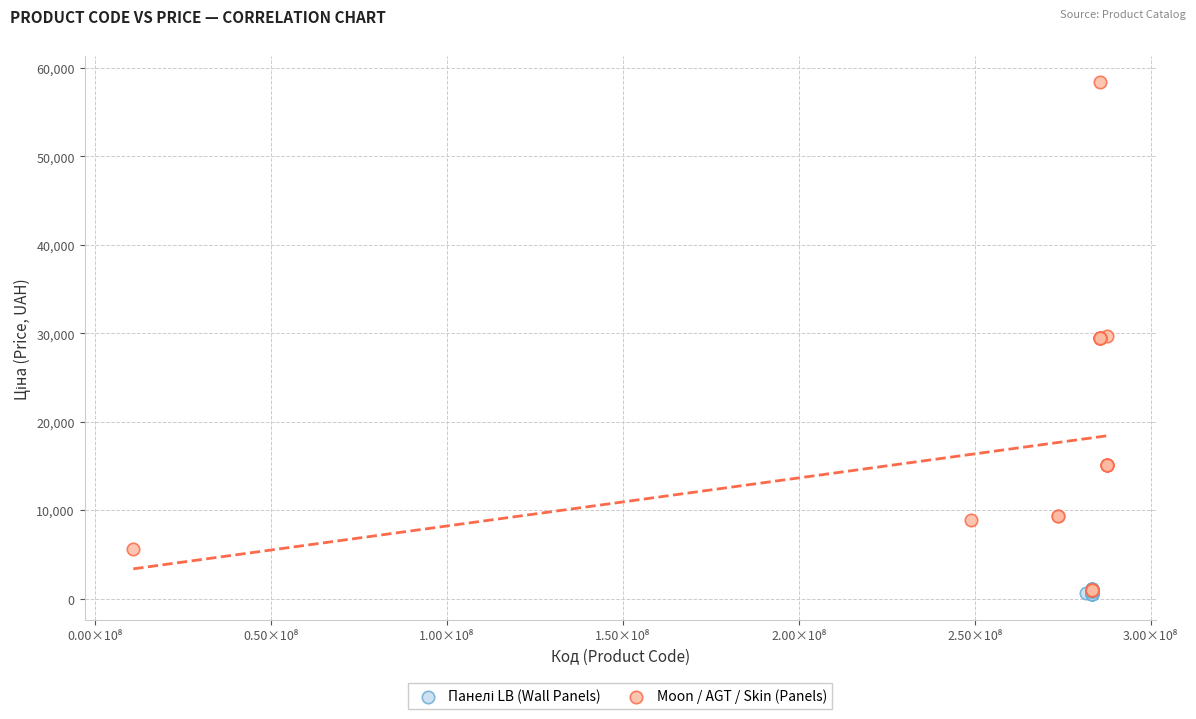

Which series has the largest Y range (max minus min)?

Moon / AGT / Skin (Panels)